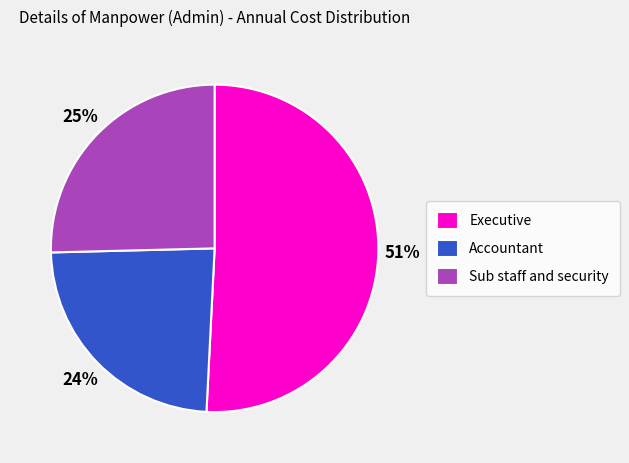

Approximately how many times larger is the value at Sub staff and security compared to Executive?

0.5